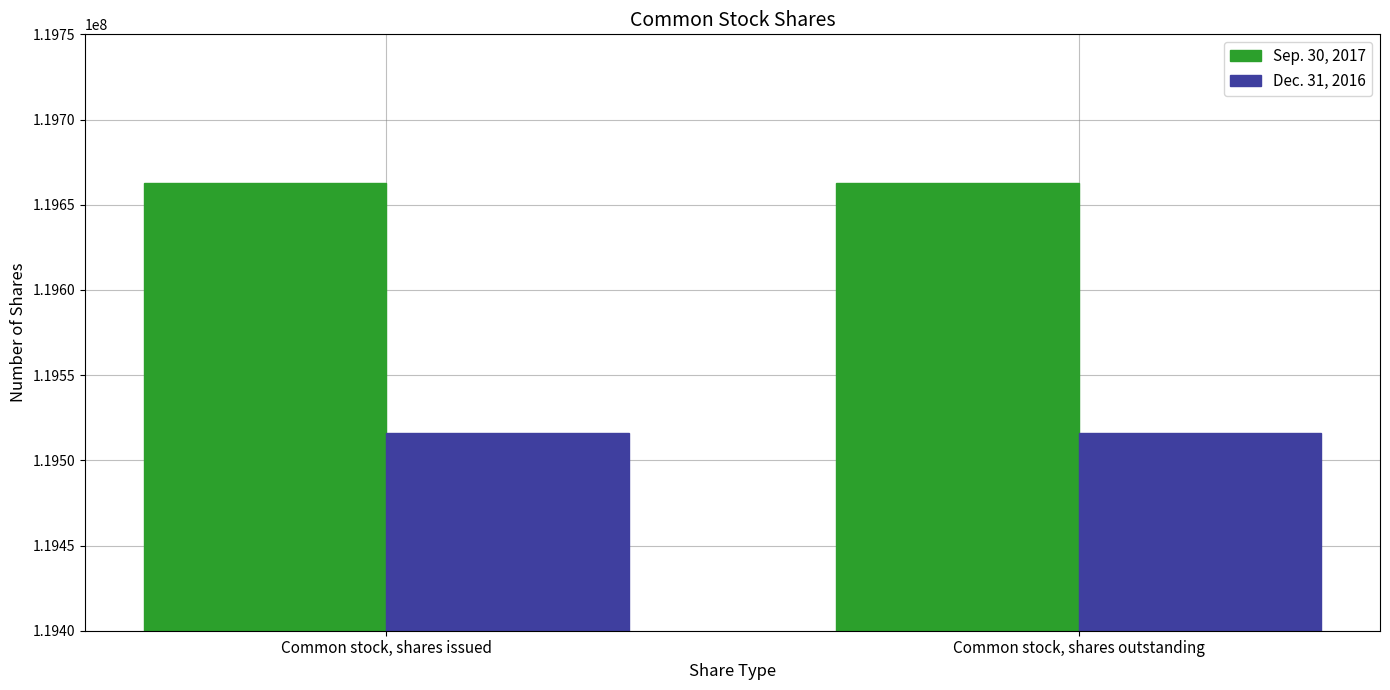

Rank the series at Common stock, shares issued from lowest to highest value.

Dec. 31, 2016, Sep. 30, 2017